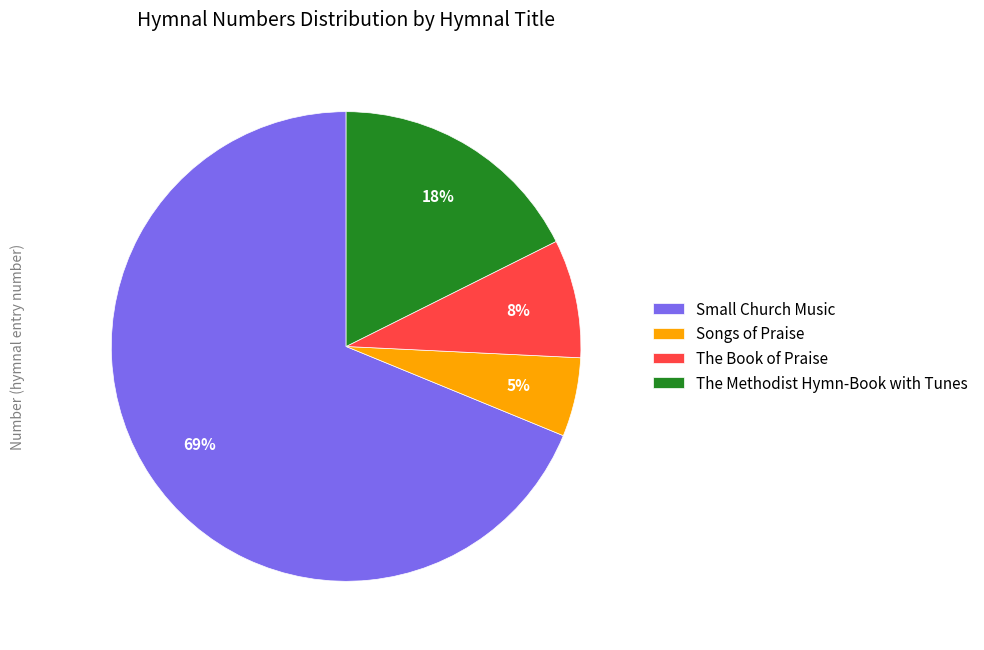

What is the majority slice?

Small Church Music